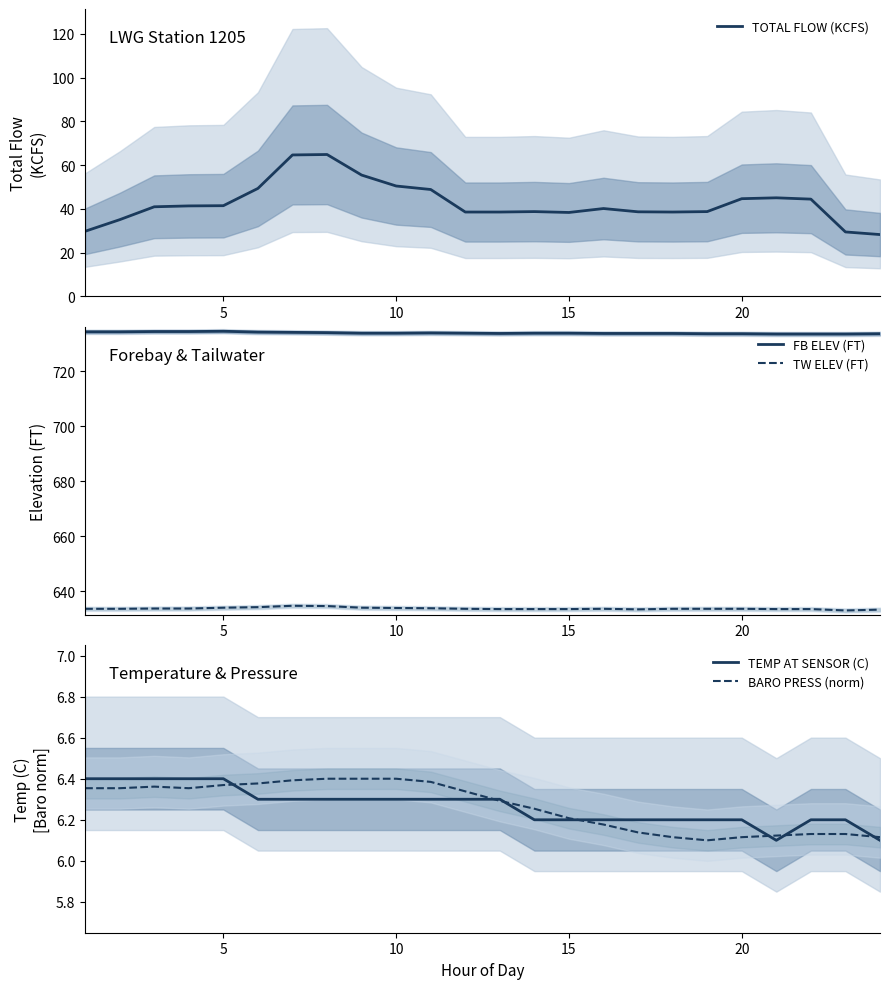

True or false: FB ELEV (FT) and TW ELEV (FT) cross at least once.

False